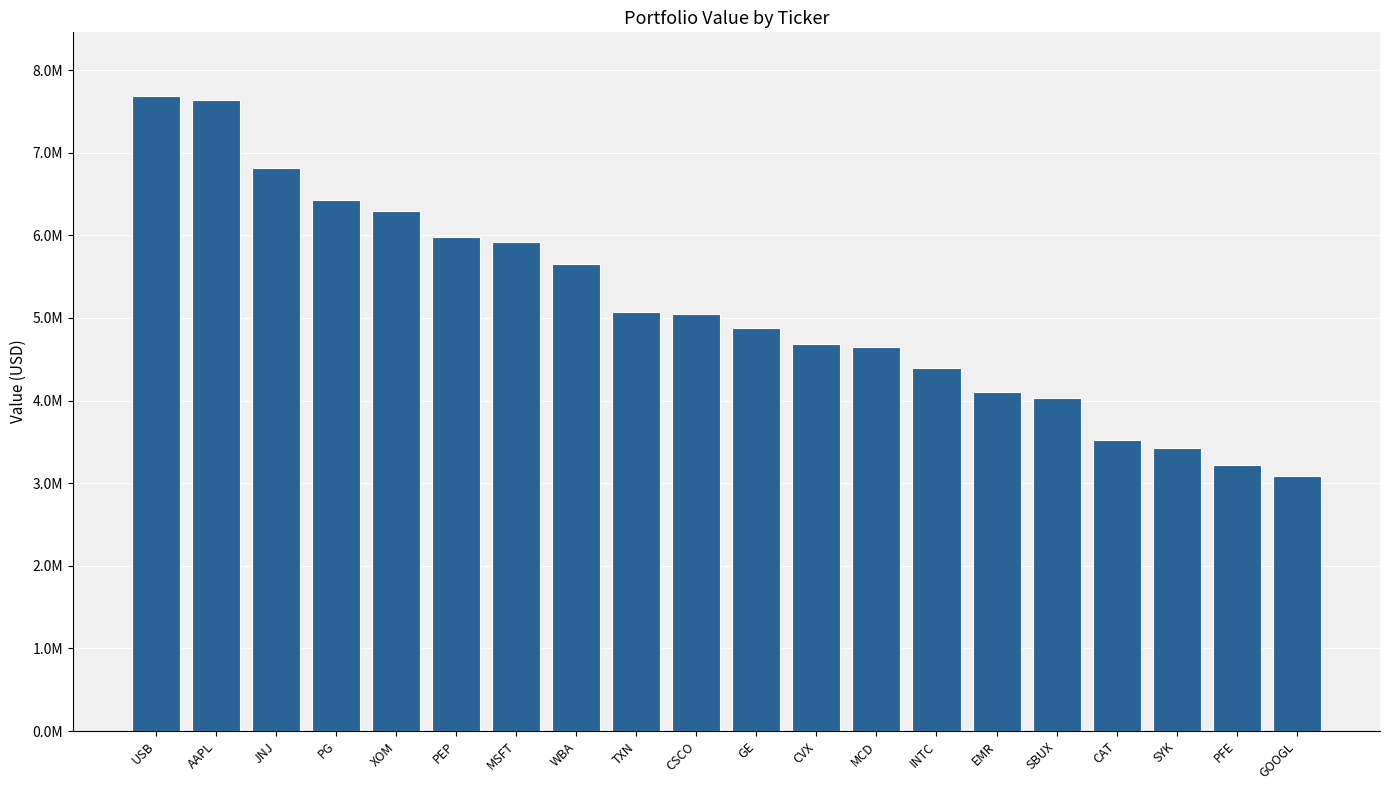

True or false: the data shows 7851222 at CVX.

False